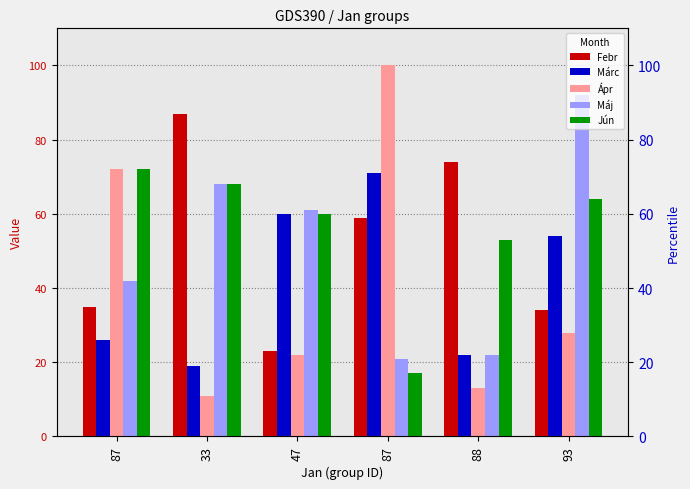

At which category is the sum across all series the highest?

93